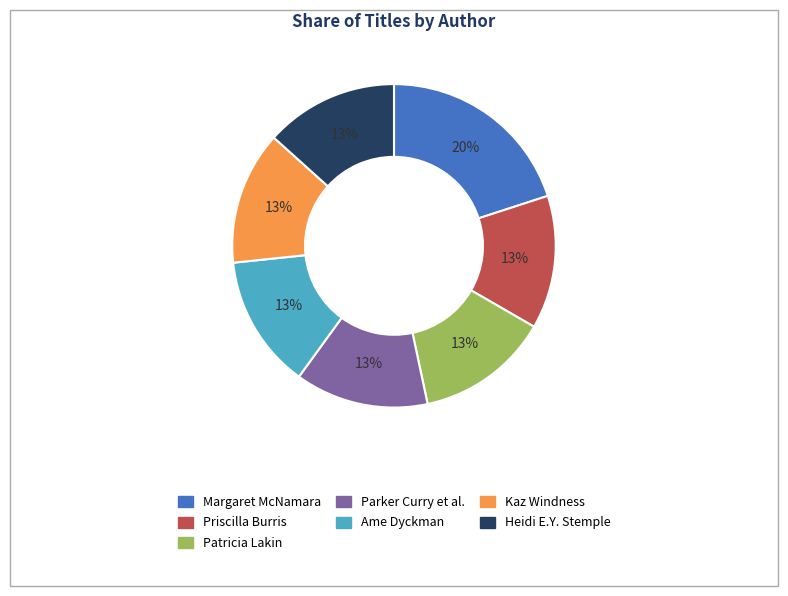

Is there any slice that represents more than half of the pie?

No